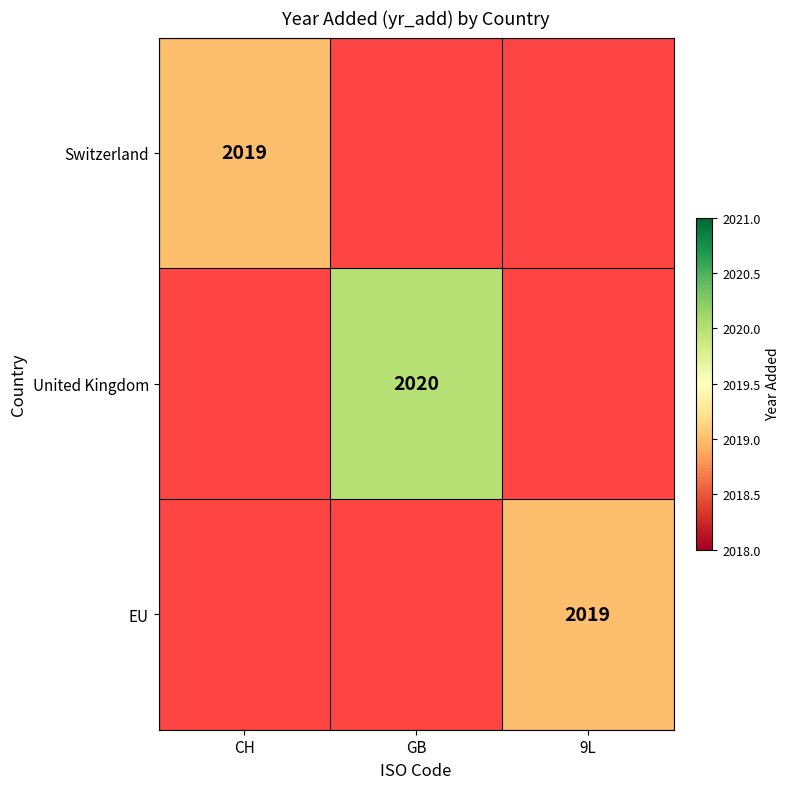

True or false: United Kingdom has a value of 812 at GB.

False